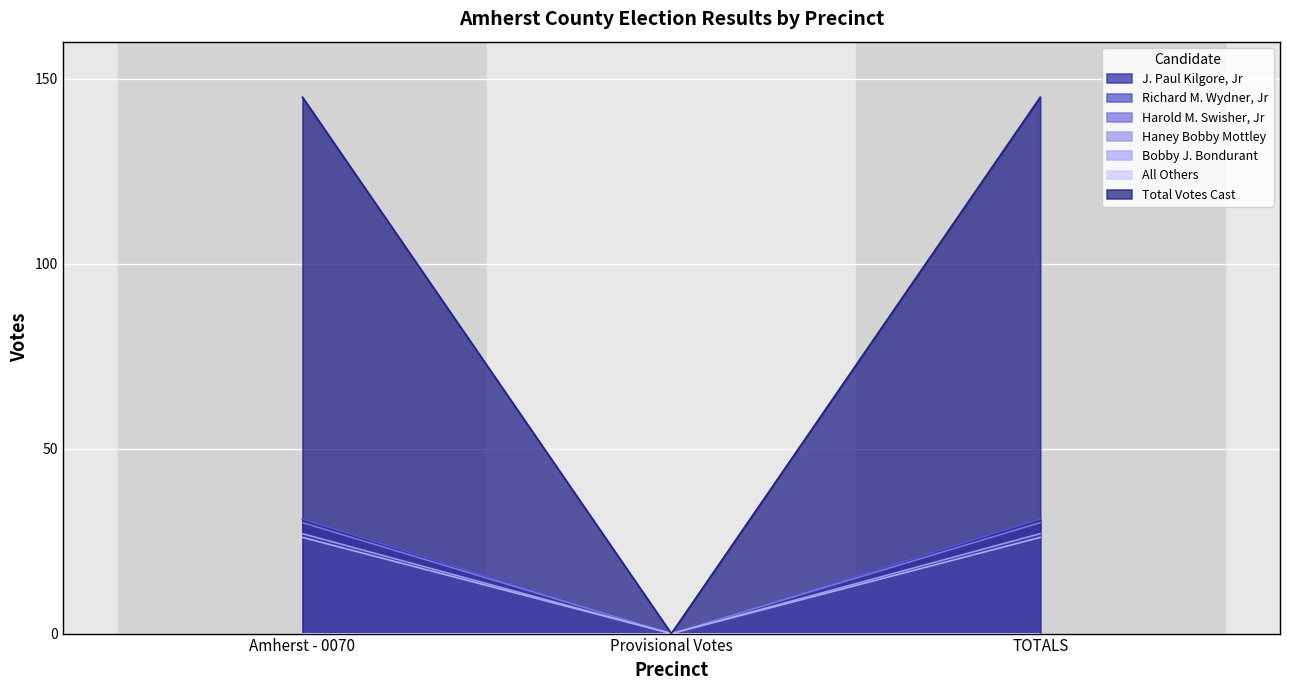

At which label does Harold M. Swisher, Jr reach its peak?

Amherst - 0070